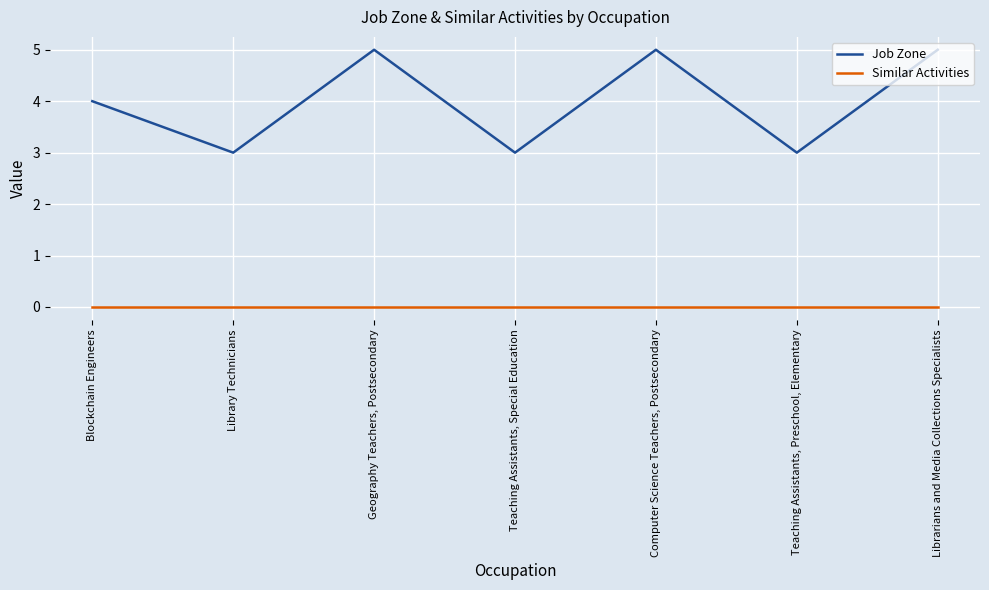

Reading left to right, what are all the values shown in this chart?

Job Zone: Blockchain Engineers=4	Library Technicians=3	Geography Teachers, Postsecondary=5	Teaching Assistants, Special Education=3	Computer Science Teachers, Postsecondary=5	Teaching Assistants, Preschool, Elementary=3	Librarians and Media Collections Specialists=5
Similar Activities: Blockchain Engineers=0	Library Technicians=0	Geography Teachers, Postsecondary=0	Teaching Assistants, Special Education=0	Computer Science Teachers, Postsecondary=0	Teaching Assistants, Preschool, Elementary=0	Librarians and Media Collections Specialists=0